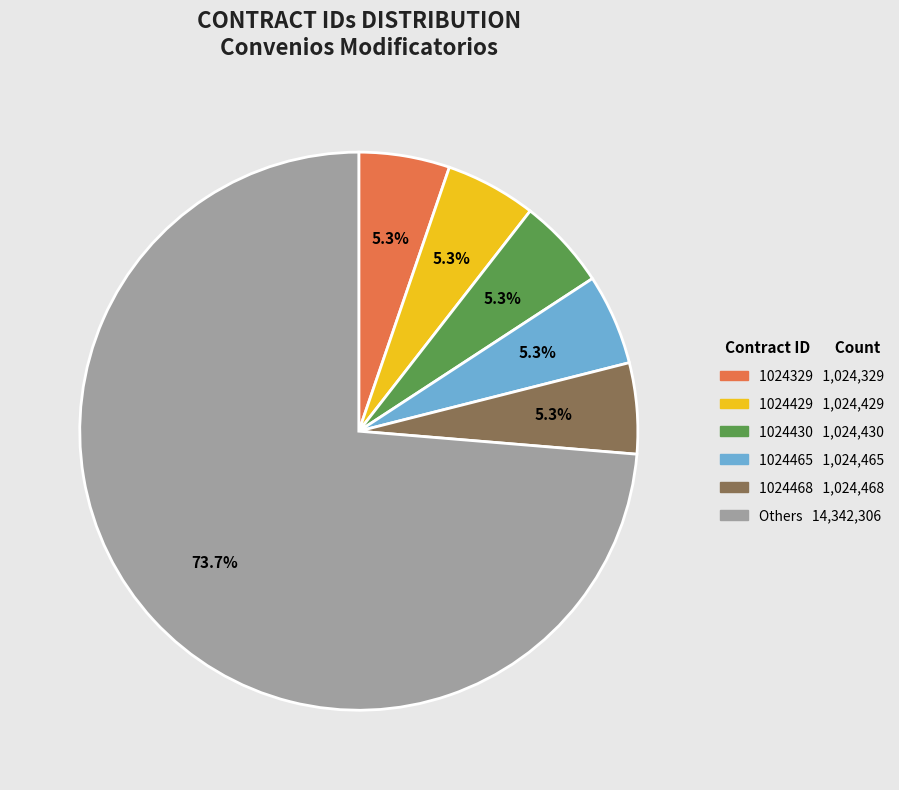

How many segments does this pie chart have?

6